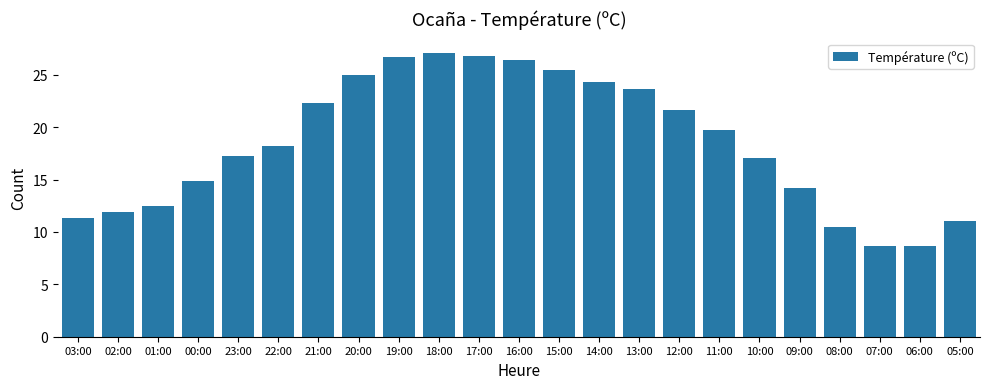

What is the minimum value shown in the chart?

8.7